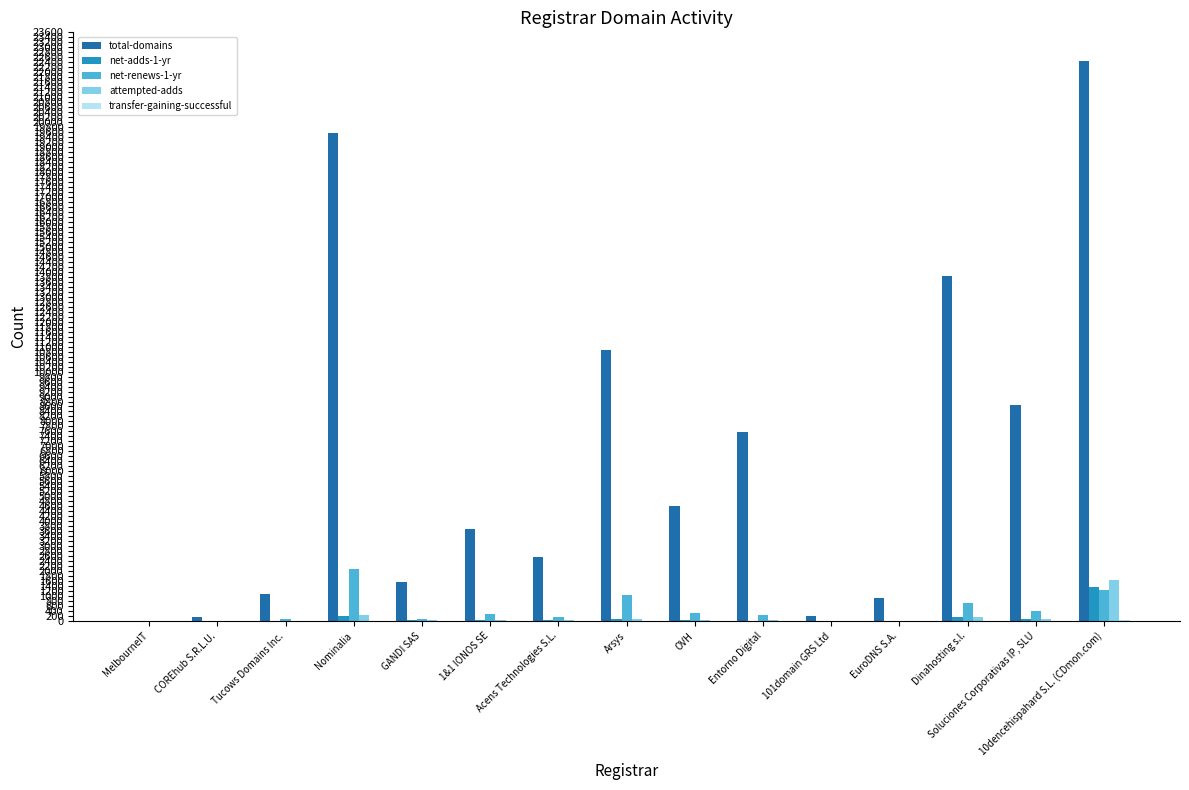

What is the difference between the total-domains values at Entorno Digital and Acens Technologies S.L.?

4987